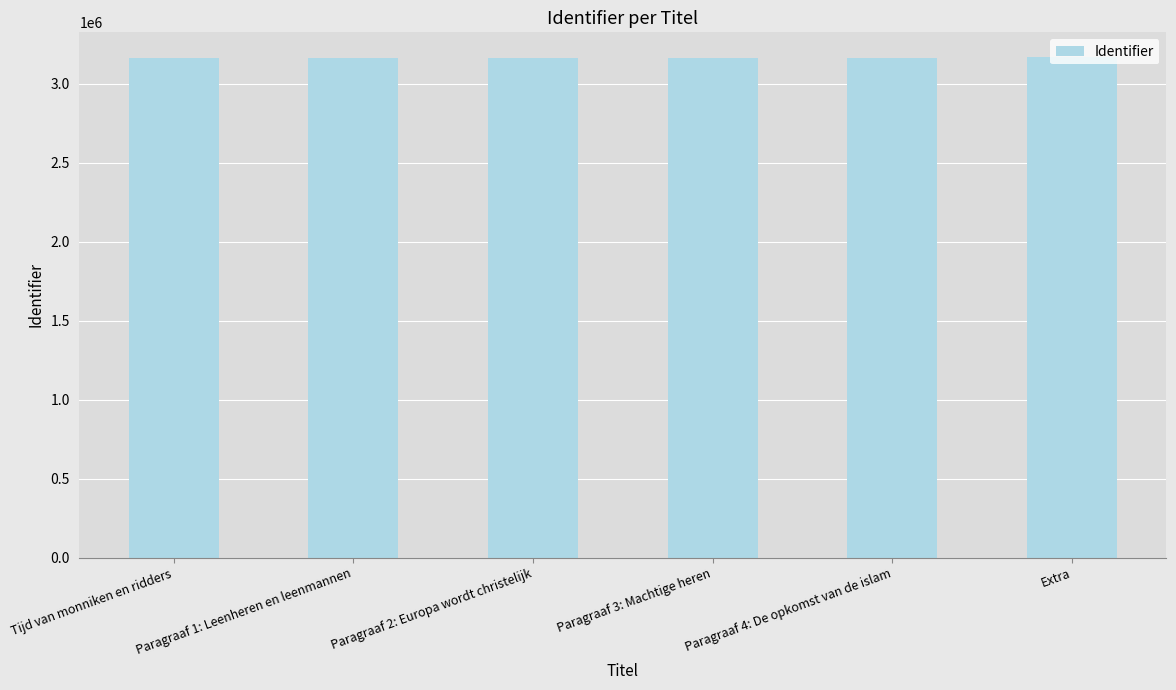

The value at Tijd van monniken en ridders is 3167367. True or false?

True